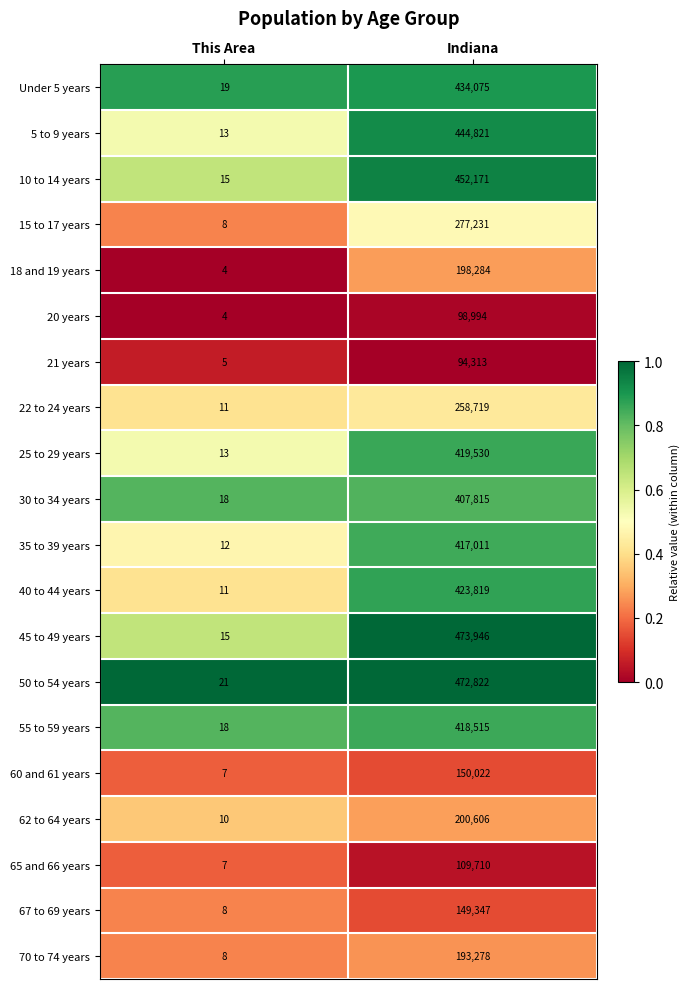

Where is 22 to 24 years nearest to the value 129365?

This Area